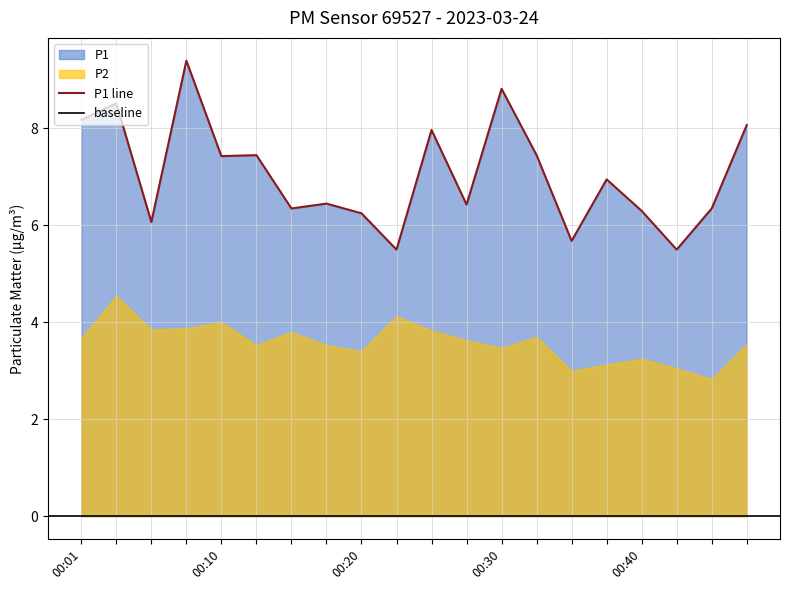

At which category does the data reach its first local valley?

00:20